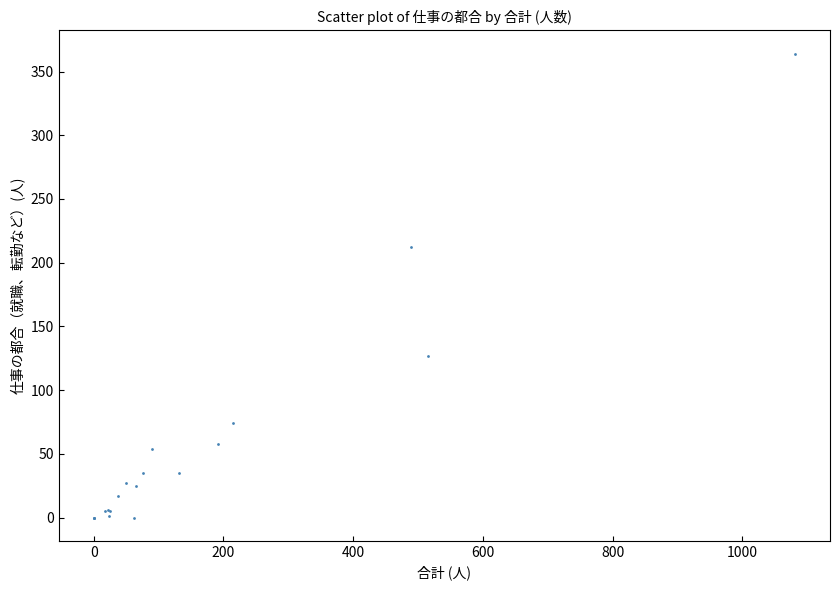

What Y value in the scatter plot is closest to 182?

212